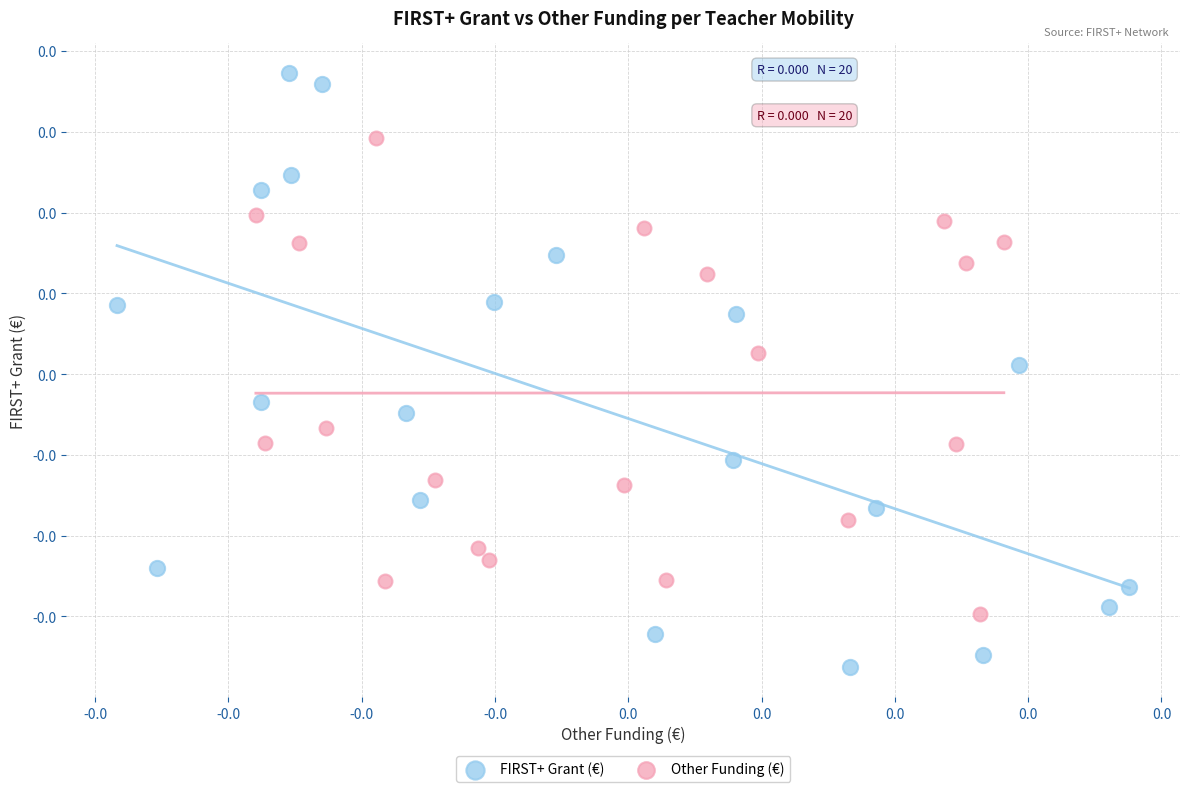

What are all the series names shown in the legend?

FIRST+ Grant (€), Other Funding (€)